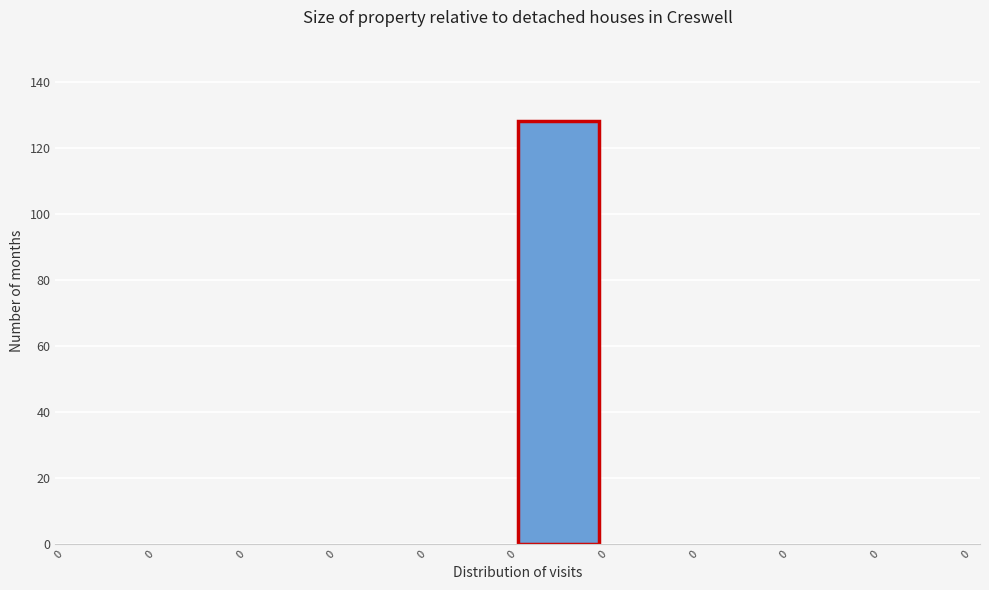

Are the bars horizontal?

No